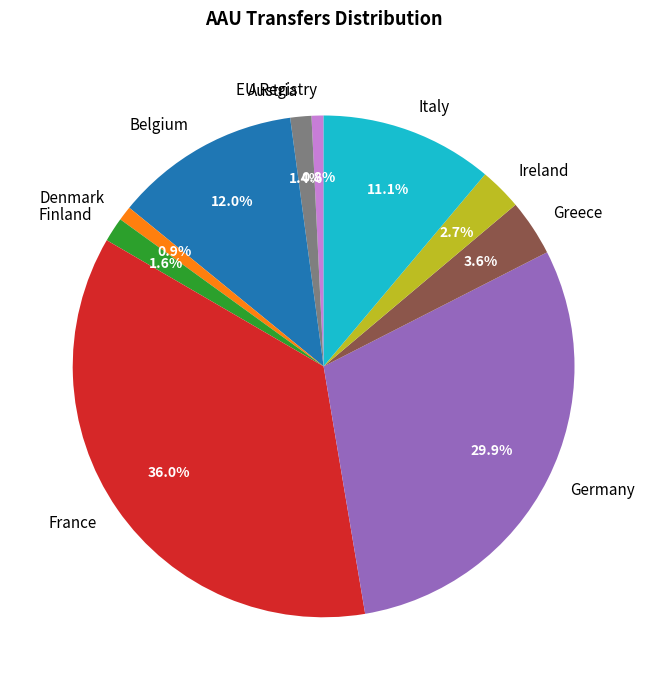

Which slice is the largest?

France